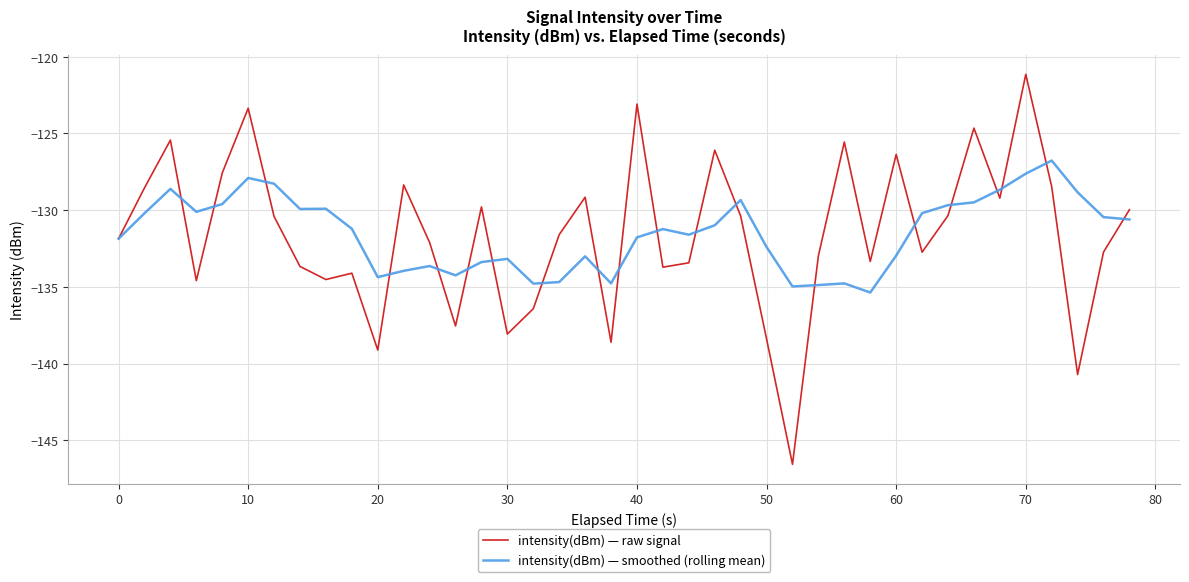

Which series has the widest spread of values?

intensity(dBm) — raw signal